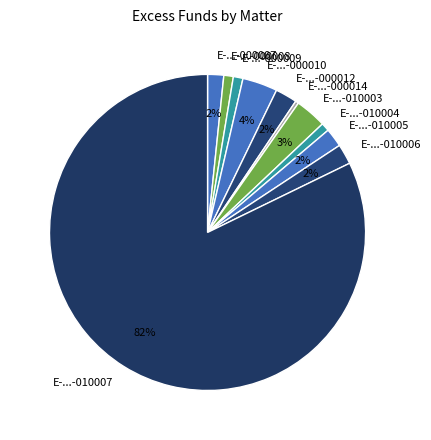

Which category has the biggest portion of the pie?

E-...-010007